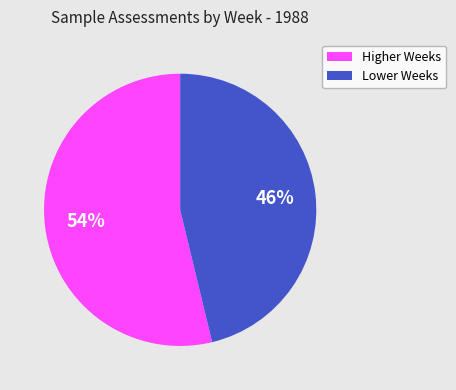

To the nearest percent, what is the average slice percentage?

50%